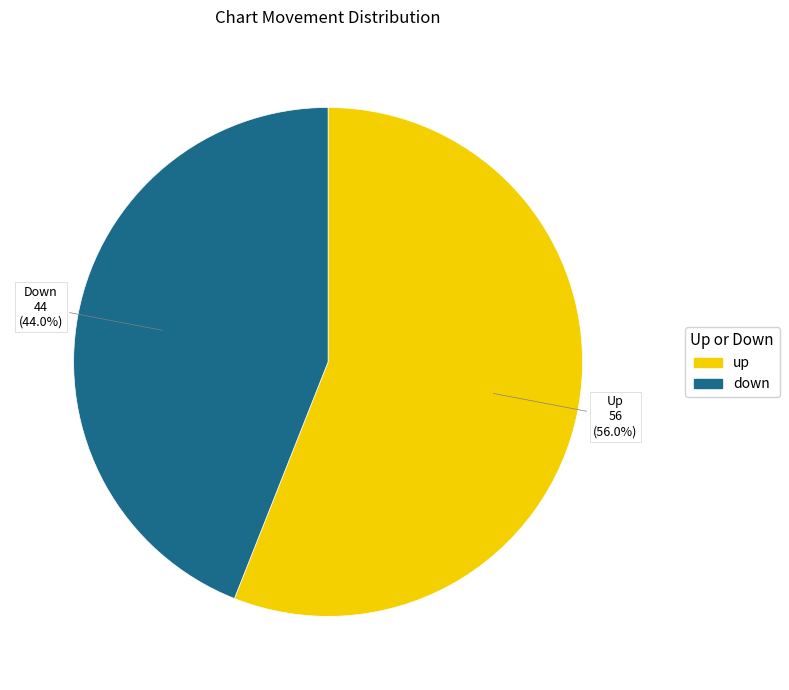

Which slice is the largest?

up